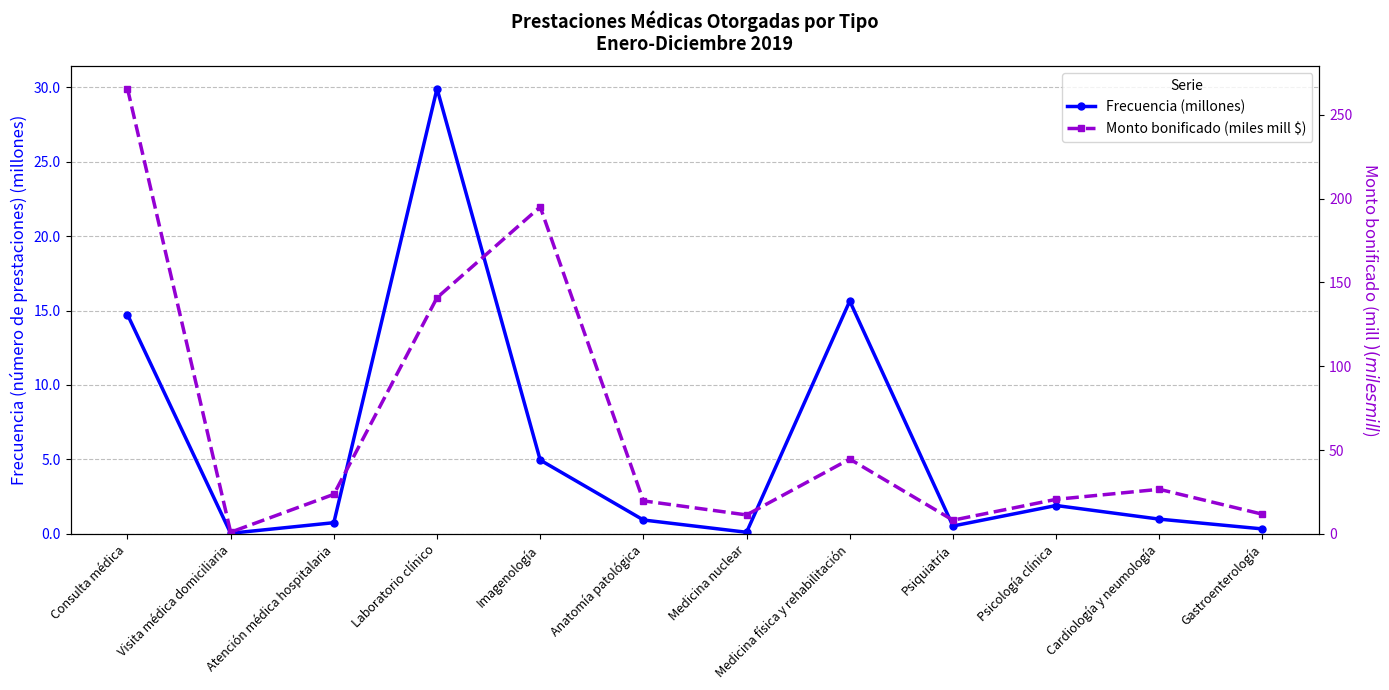

Where does the Monto bonificado (miles mill $) series first go above 23?

Consulta médica